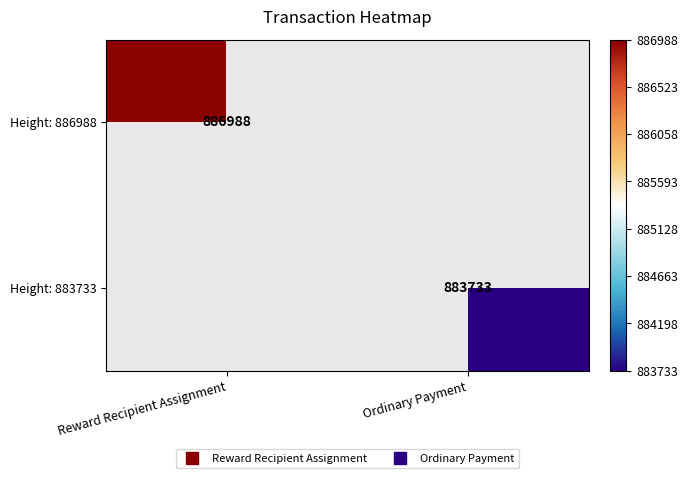

At which label does Height: 886988 reach its peak?

Reward Recipient Assignment